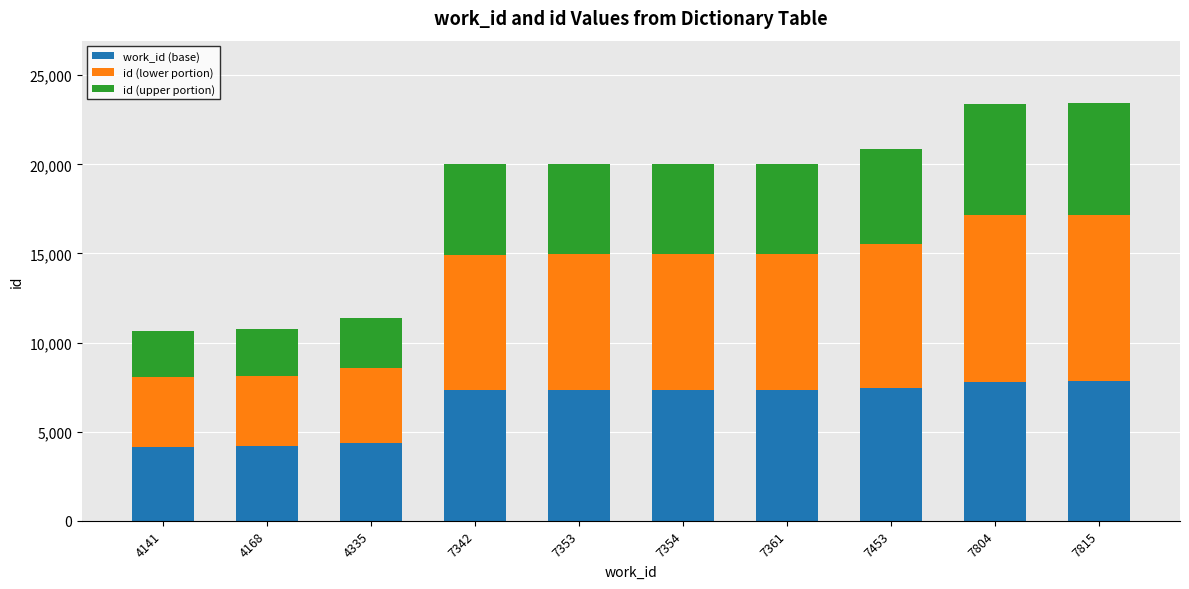

Are the bars horizontal?

No